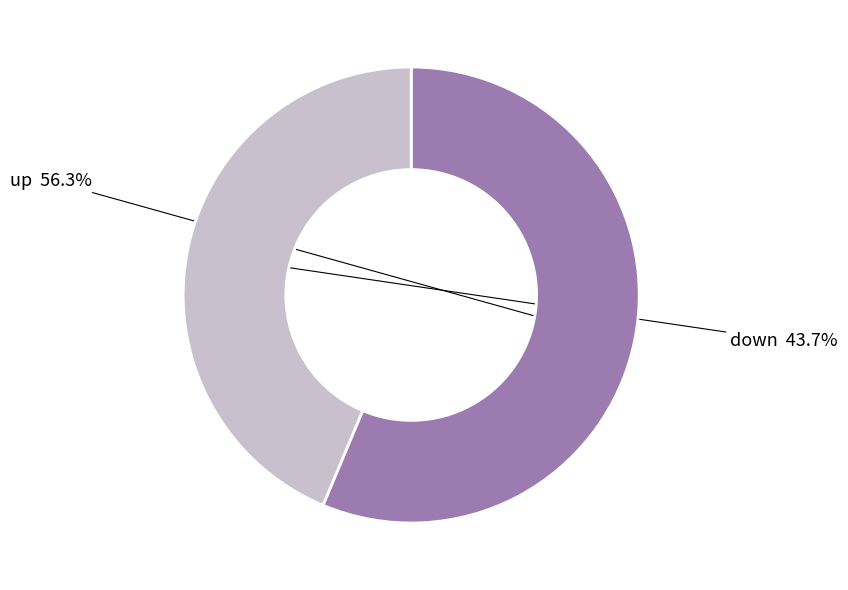

The down slice represents 38% of the pie. True or false?

False